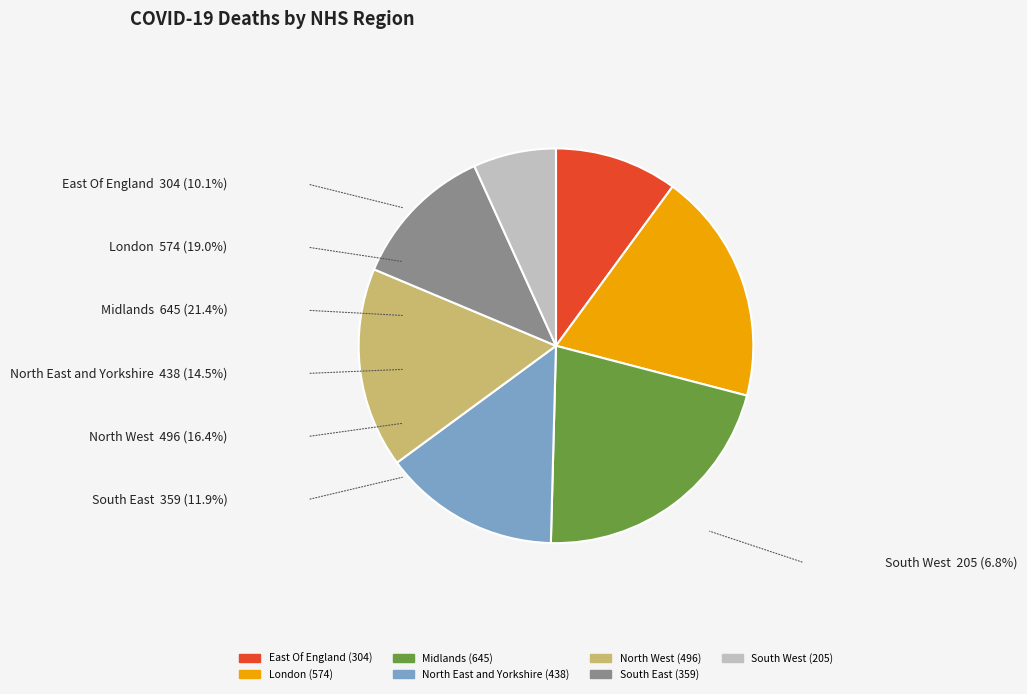

What is the change in value from London to South West?

-369